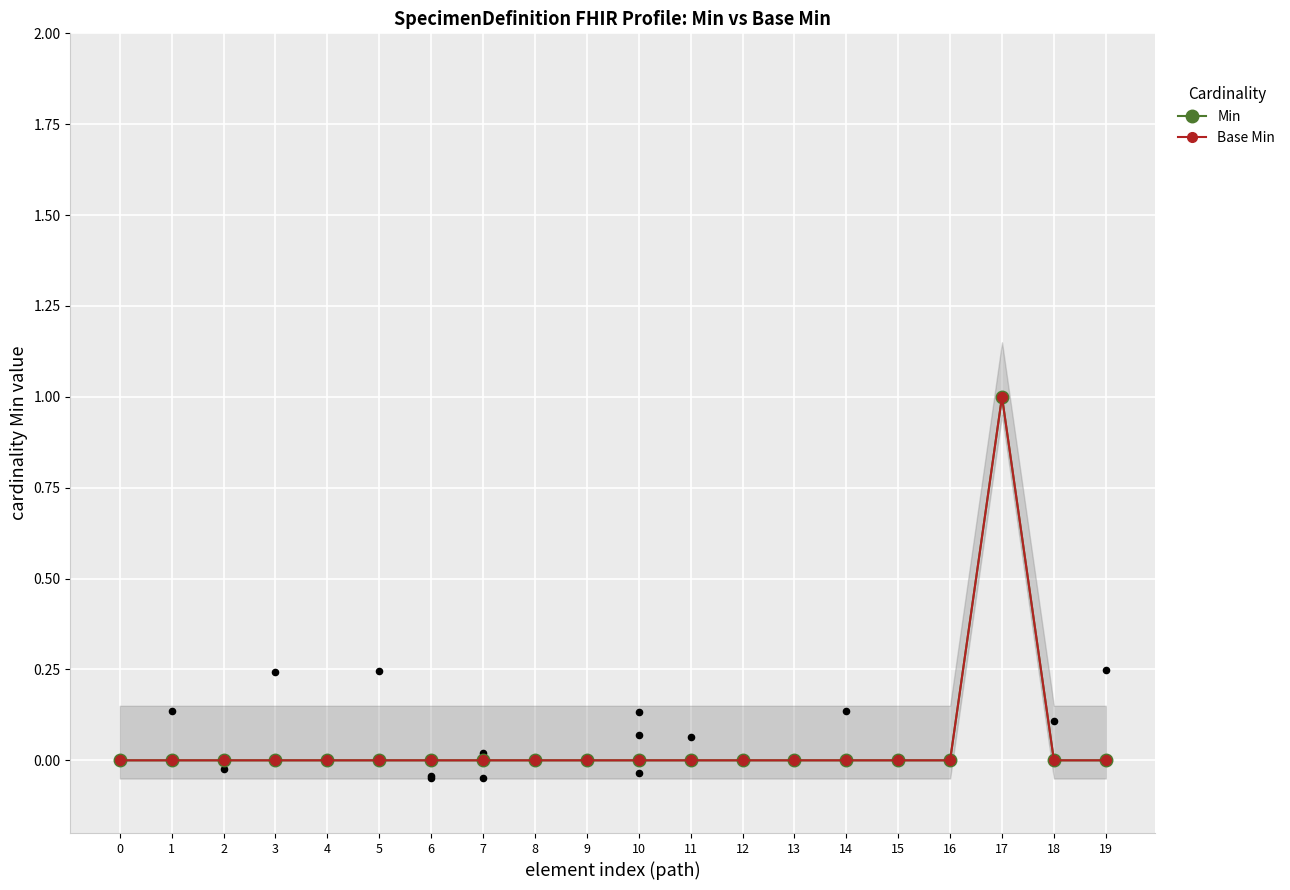

Which series reaches the minimum Y coordinate?

Min